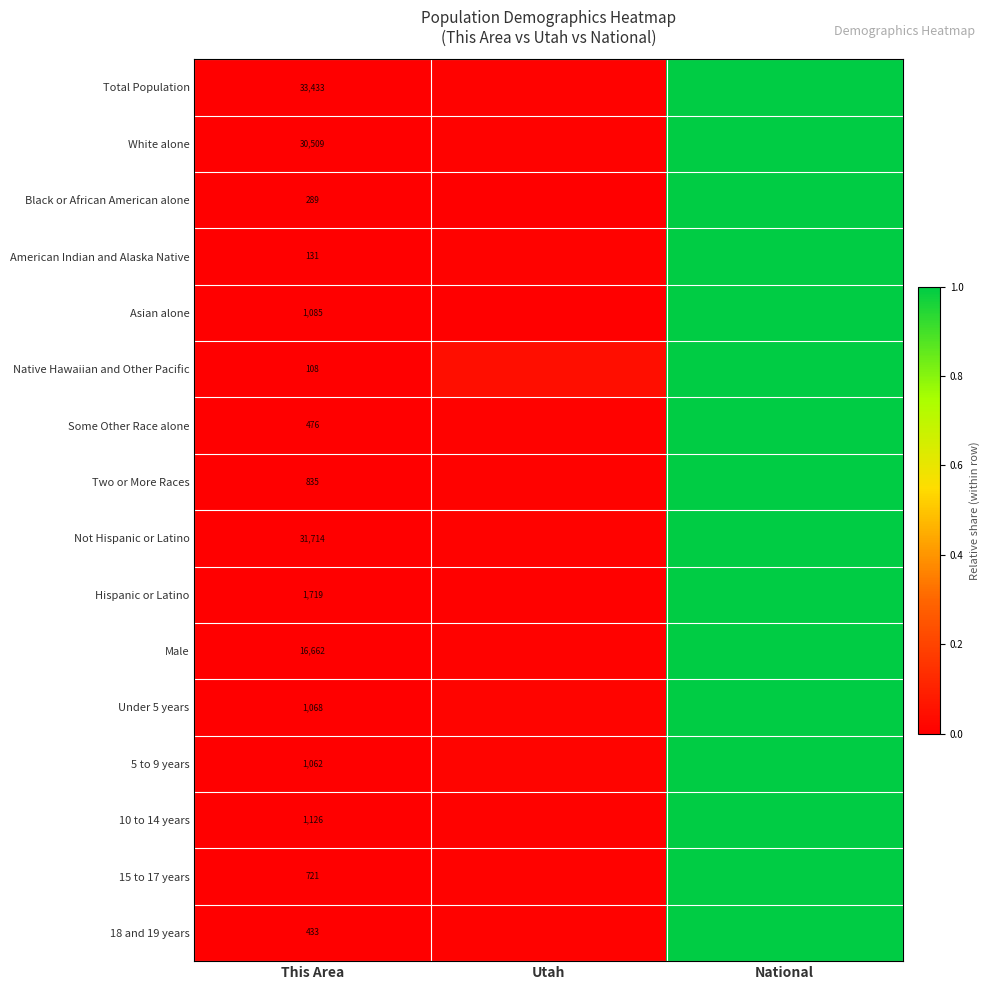

At which label does White alone reach its minimum?

This Area